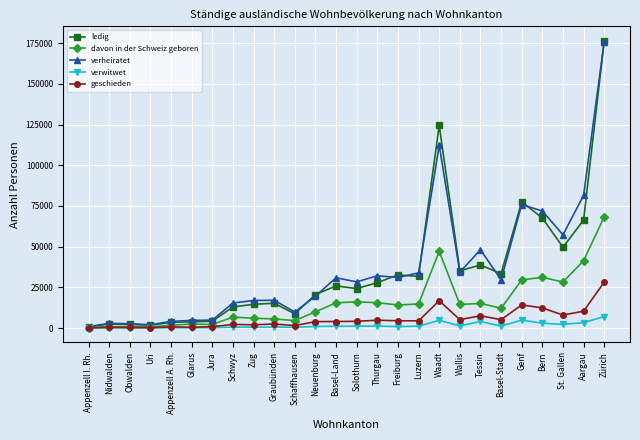

How many values in the ledig series are below 25891?

13